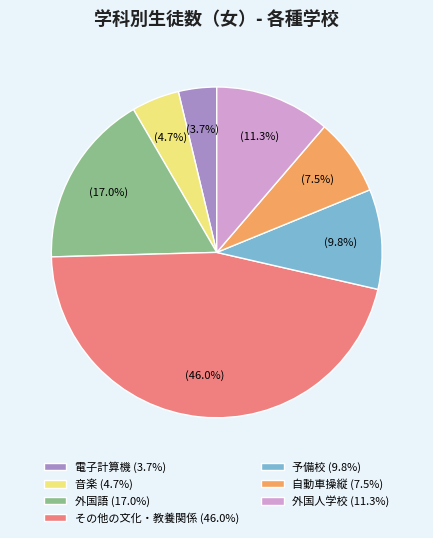

Is 電子計算機 the majority of the pie?

No